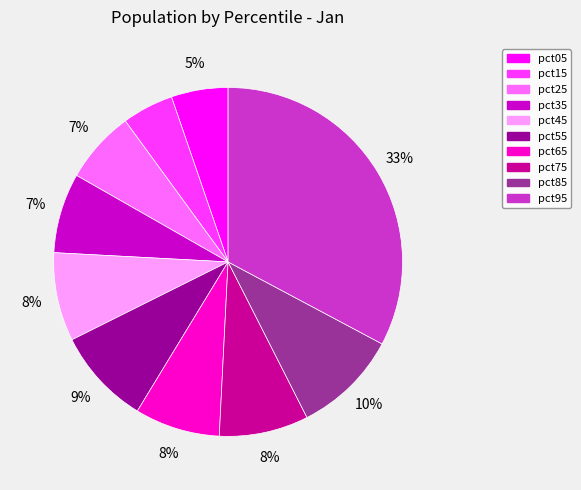

Is it true that pct35 is 7% of the pie?

True